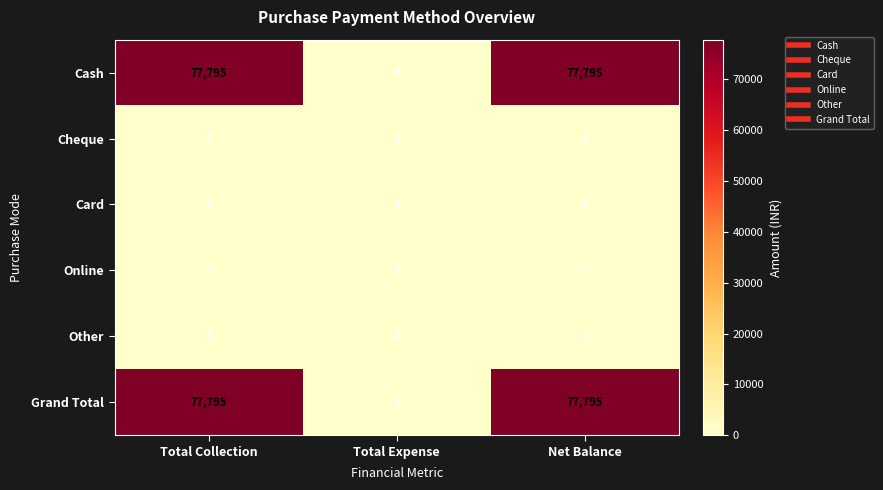

What is the difference between the highest and lowest values at Net Balance?

77795